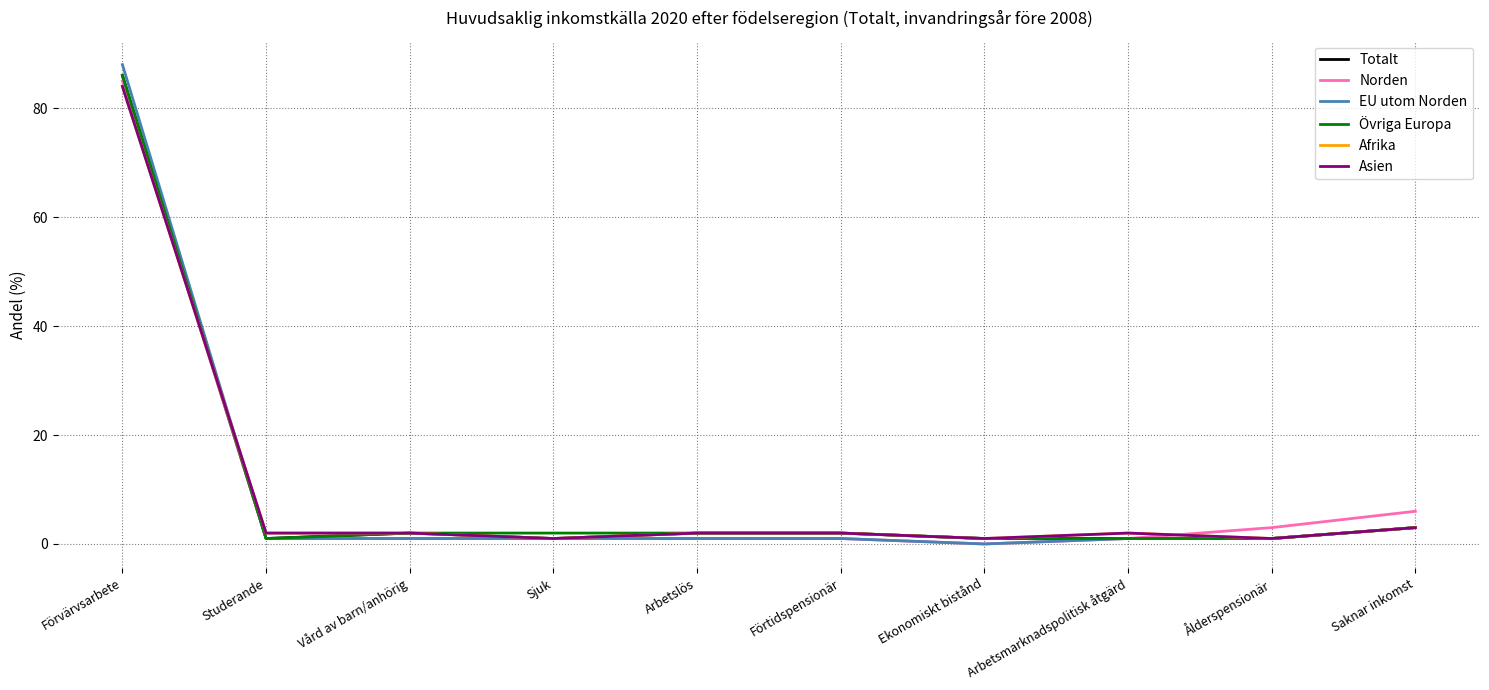

Is the value of Totalt at Förtidspensionär greater than the value of Afrika at Ålderspensionär?

Yes